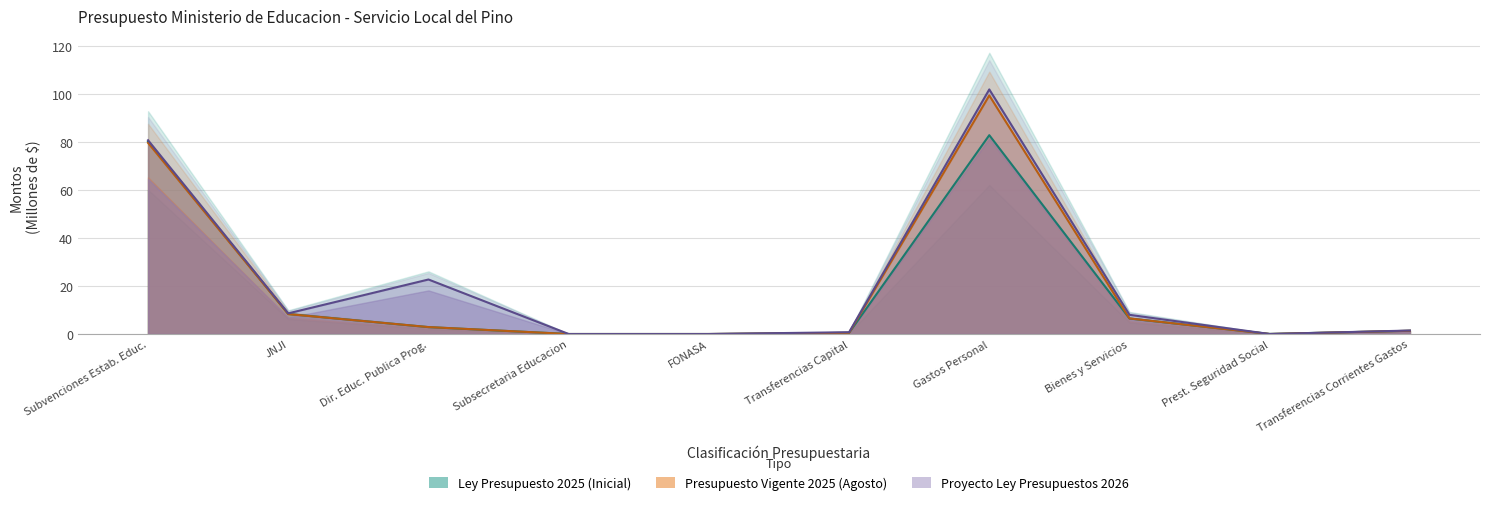

Which series ends up on top after the final intersection of ley_2025 and vigente_2025?

ley_2025